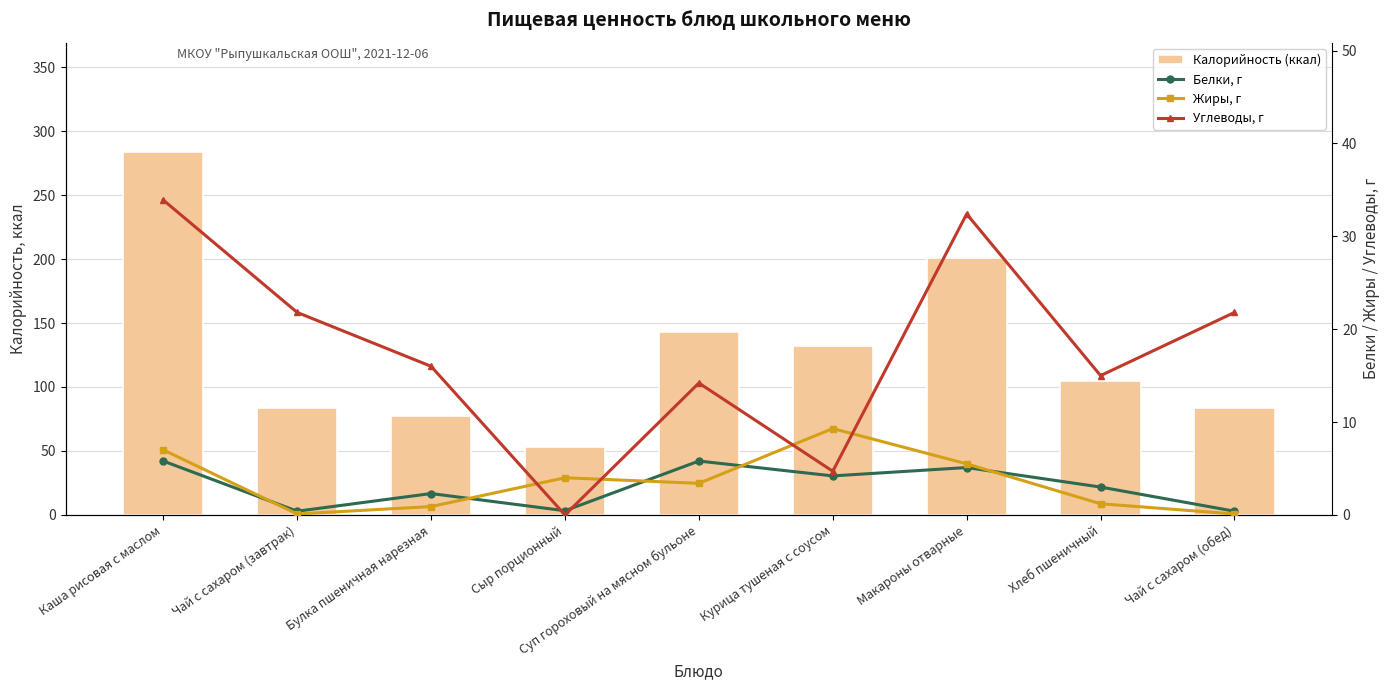

What is the label of the 5th bar from the right?

Суп гороховый на мясном бульоне